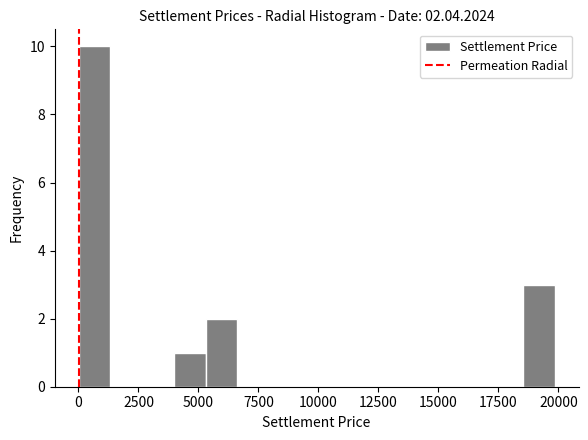

Read against the x-axis, roughly where is the centre of the tallest bar?

500